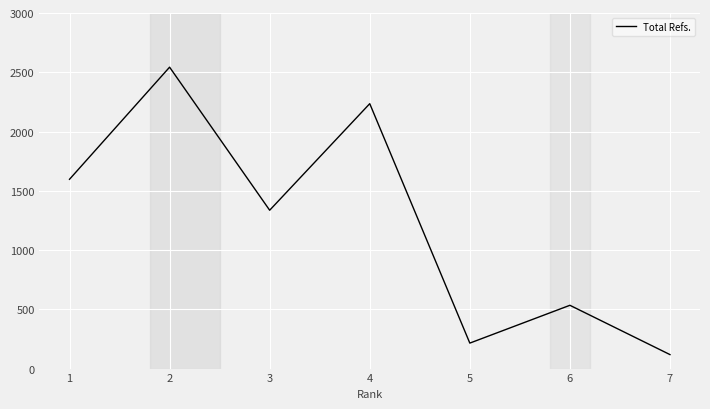

At which category does the data reach its first local valley?

3